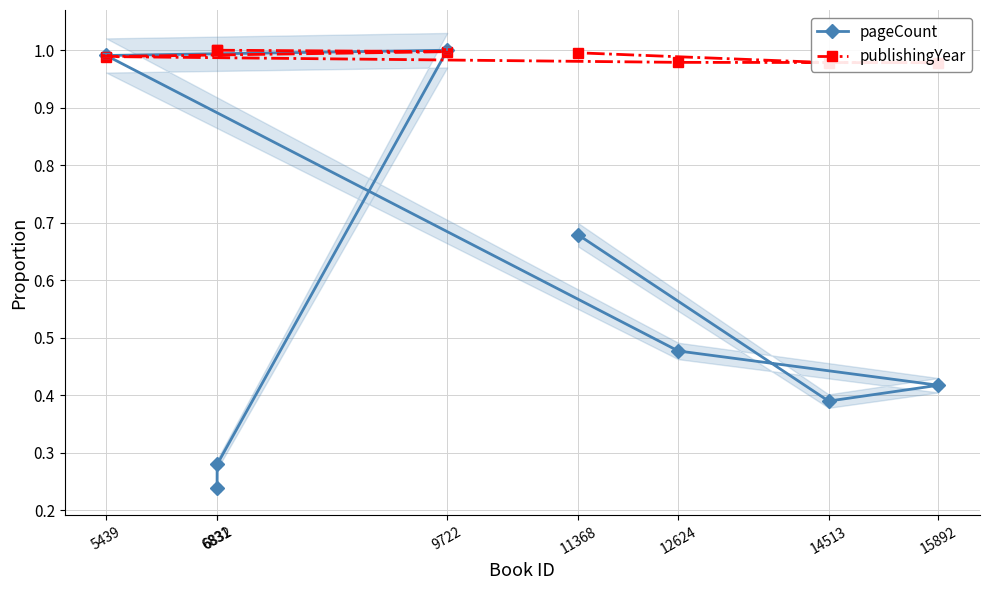

List the series in order of their peak value, lowest first.

pageCount, publishingYear